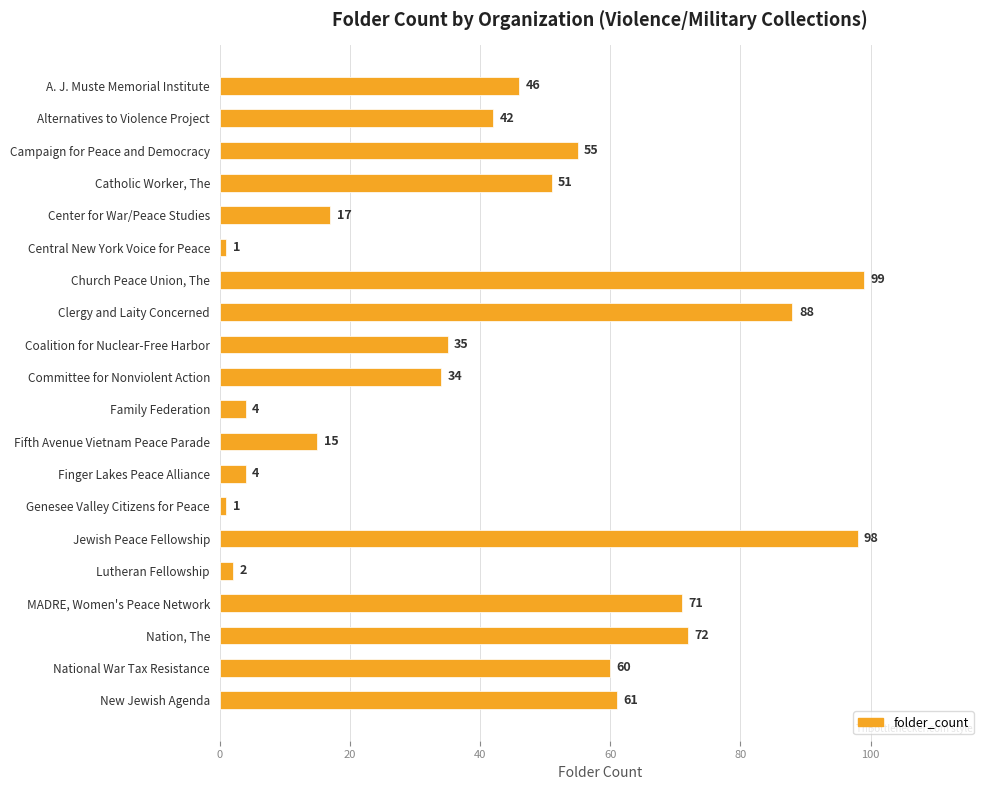

What is the average value?

43